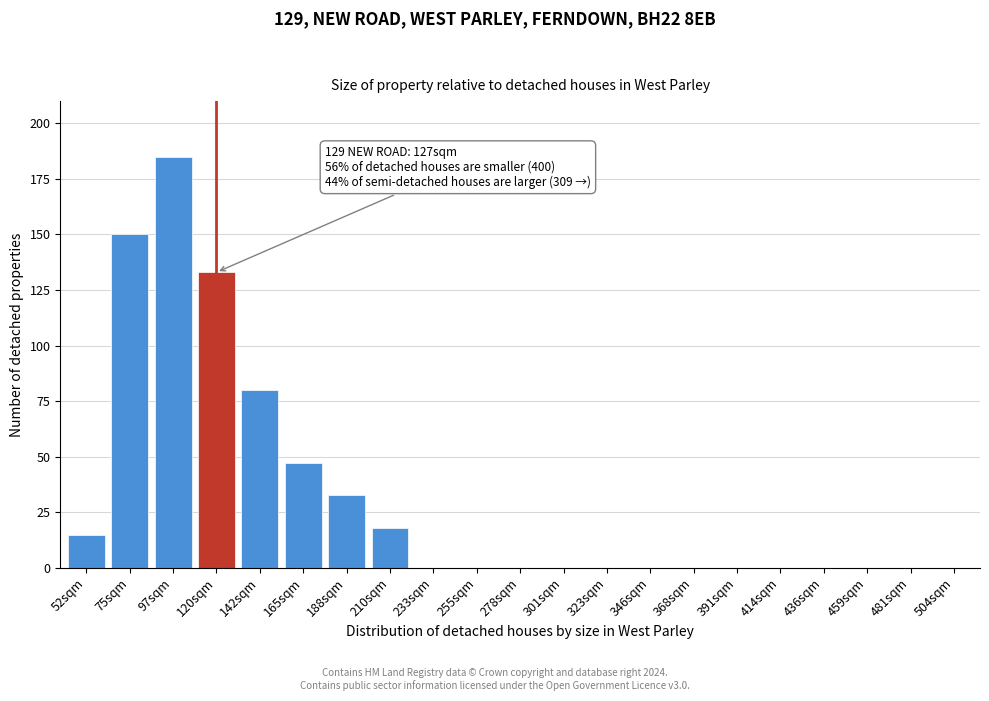

Reading left to right, list all the values displayed in this chart.

52sqm=15	75sqm=150	97sqm=185	120sqm=133	142sqm=80	165sqm=47	188sqm=33	210sqm=18	233sqm=0	255sqm=0	278sqm=0	301sqm=0	323sqm=0	346sqm=0	368sqm=0	391sqm=0	414sqm=0	436sqm=0	459sqm=0	481sqm=0	504sqm=0